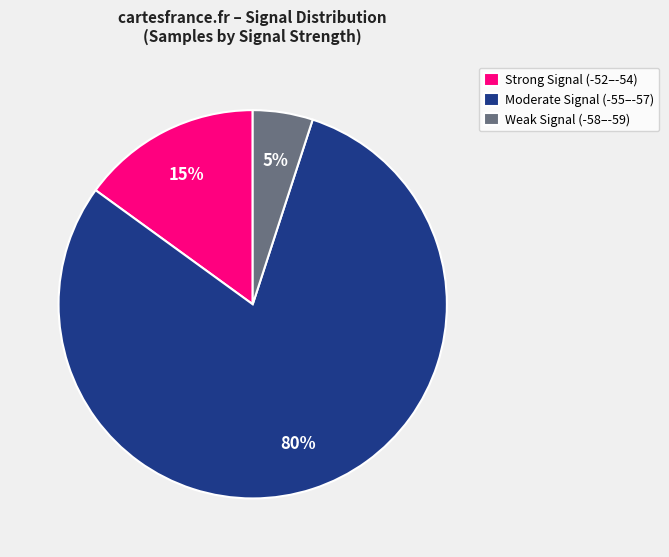

Does Weak Signal (-58–-59) account for over 50% of the chart?

No